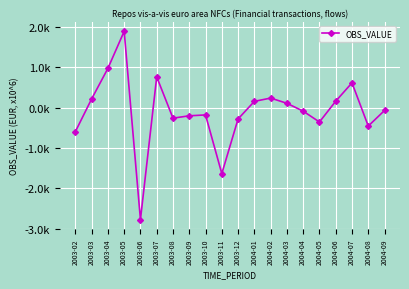

Is this an area chart (filled region under the line)?

No